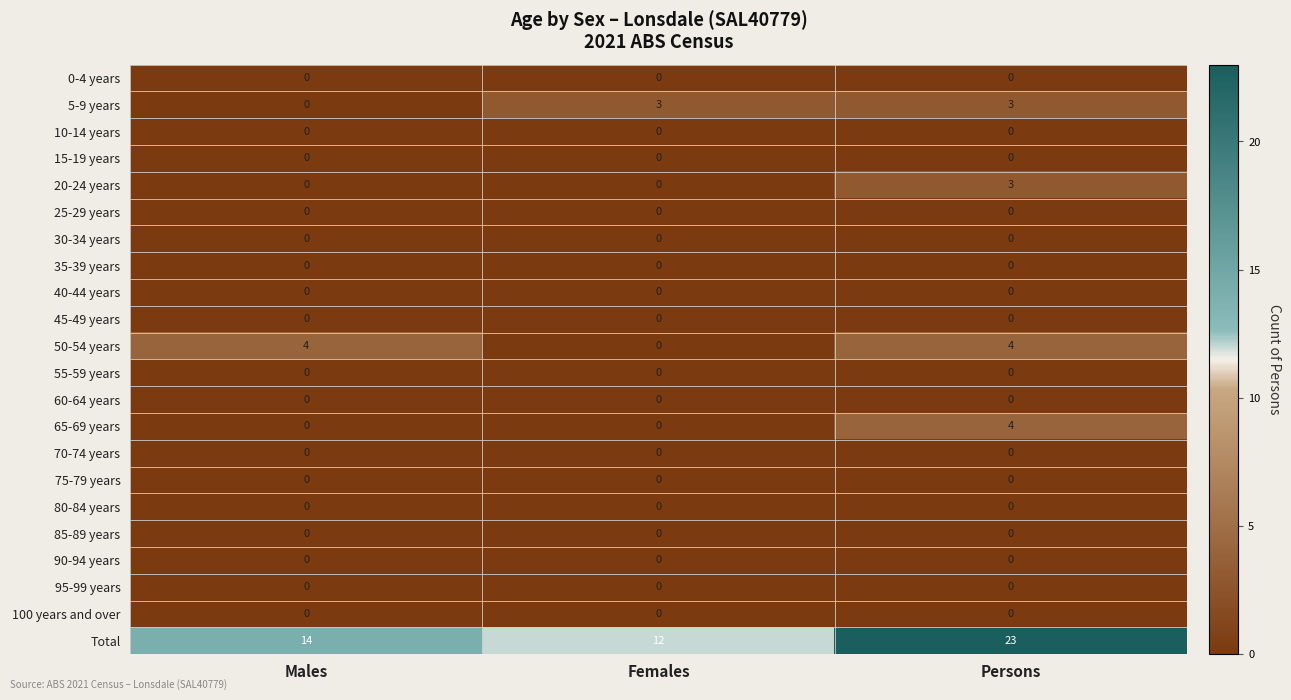

What is the maximum value shown in the chart?

23